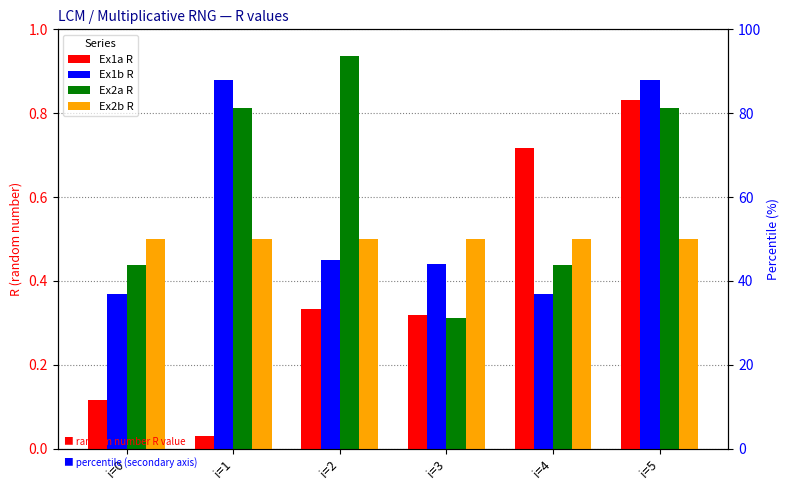

What is the sum of the Ex1b R values at i=3 and i=2?

0.9